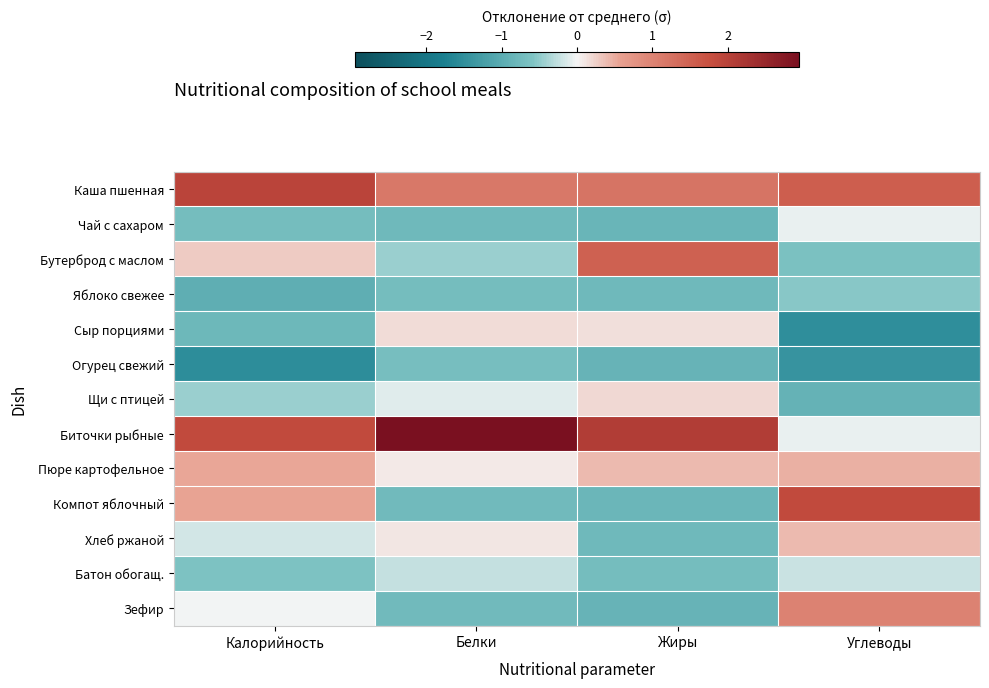

Which series has the largest total across all categories?

Биточки рыбные